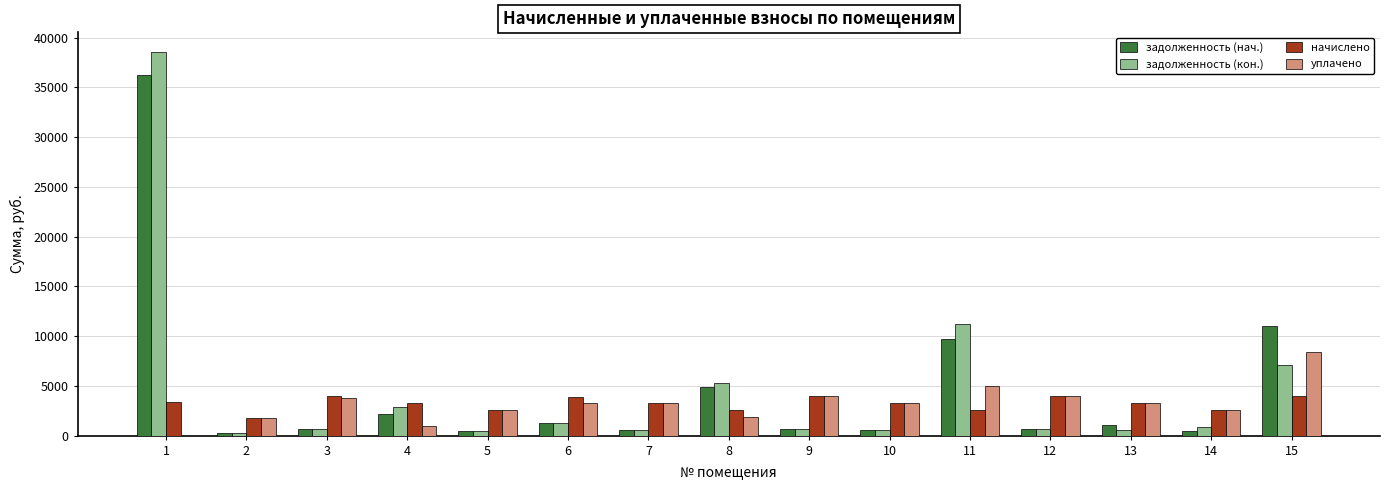

What is the difference between the уплачено values at 2 and 3?

1989.4